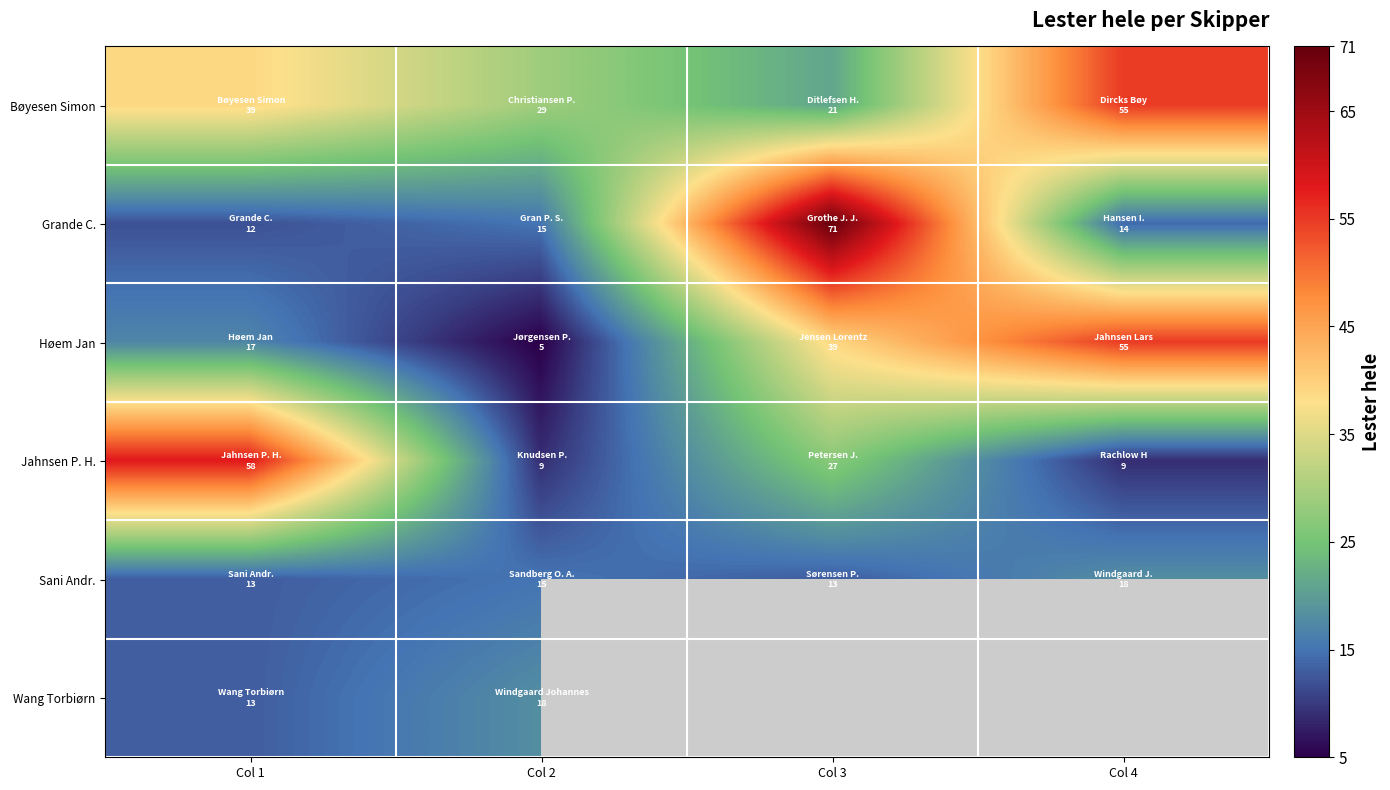

What is the difference between the maximum and second lowest values in the Sani Andr. series?

5.0